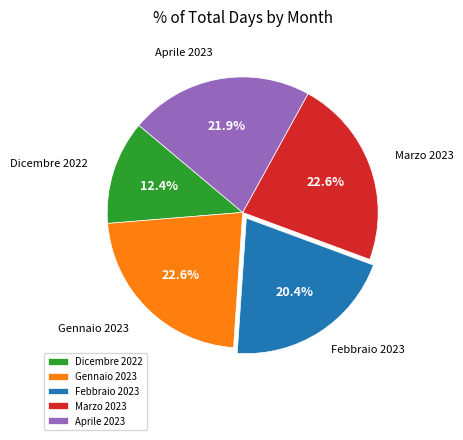

What is the smallest slice in the pie chart?

Dicembre 2022